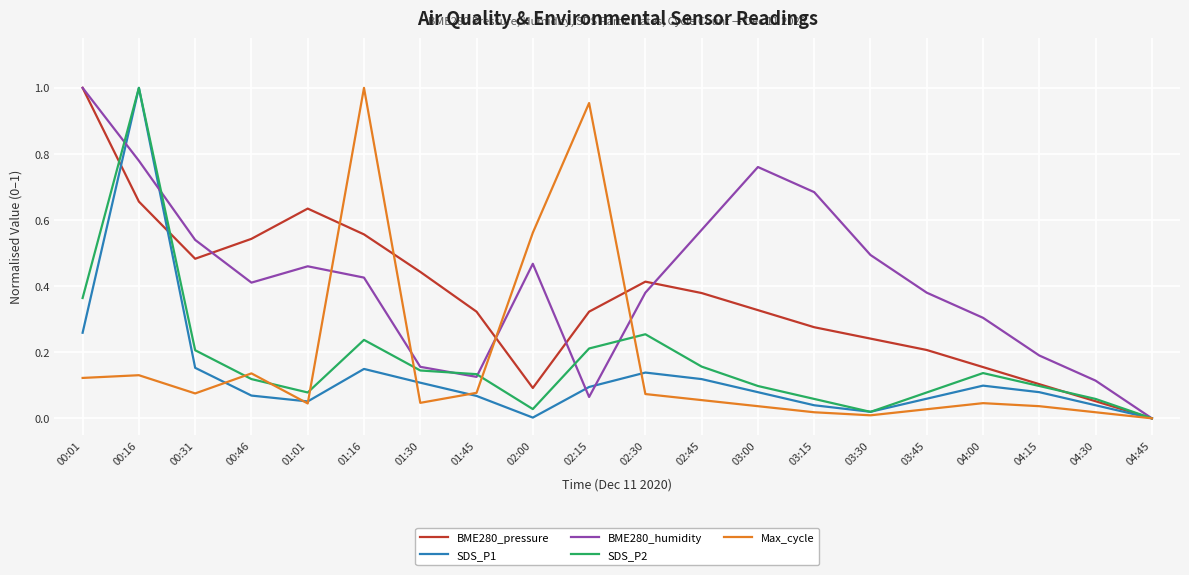

Is it true that SDS_P2 equals 0.1 at 03:00?

True